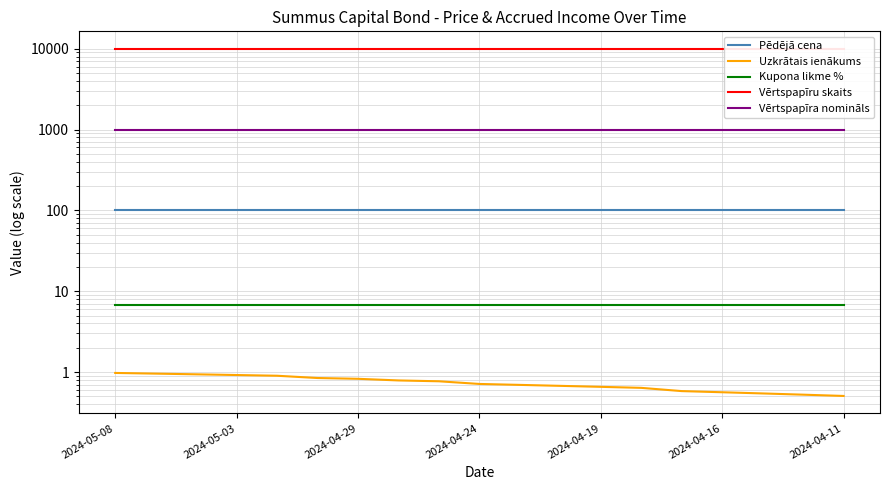

What is the lowest value of the Vērtspapīru skaits series?

10000.0